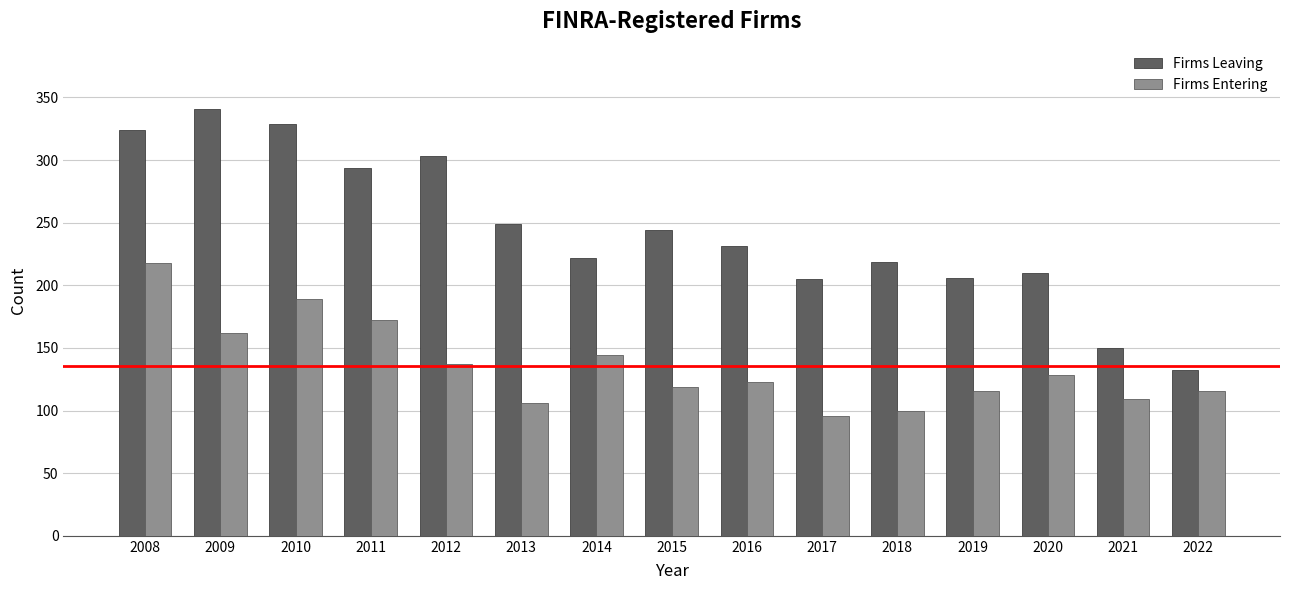

How many data points in Firms Leaving are less than 231?

7